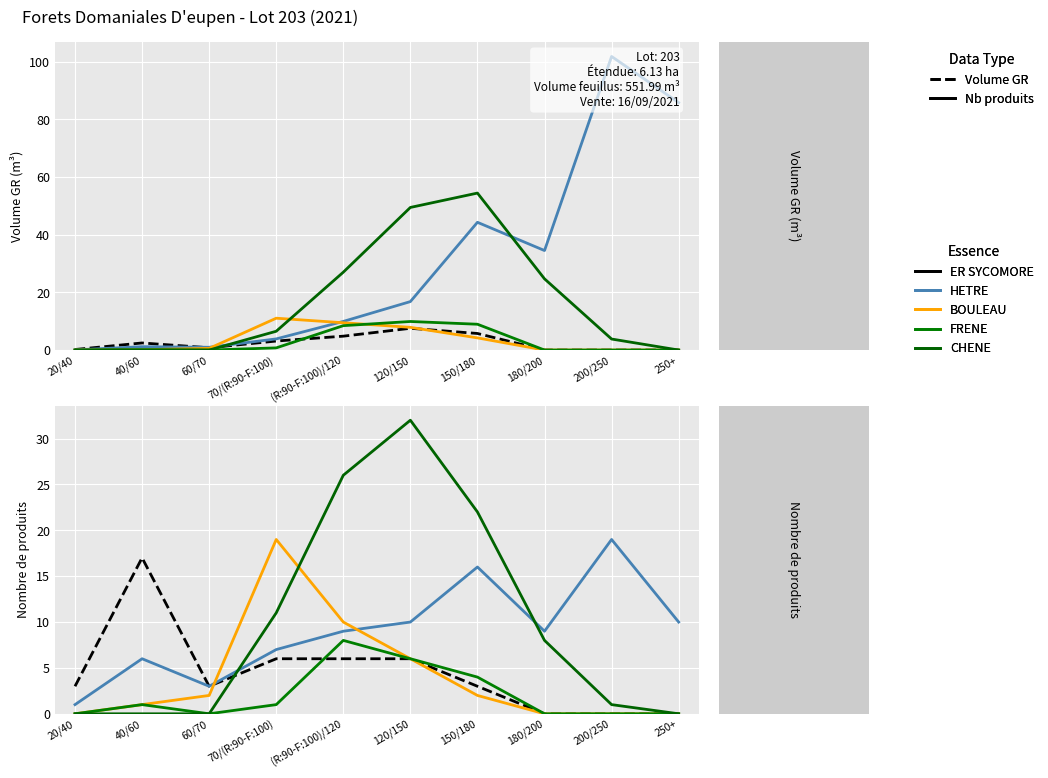

Where do ER SYCOMORE and FRENE first cross each other?

70/(R:90-F:100) and (R:90-F:100)/120